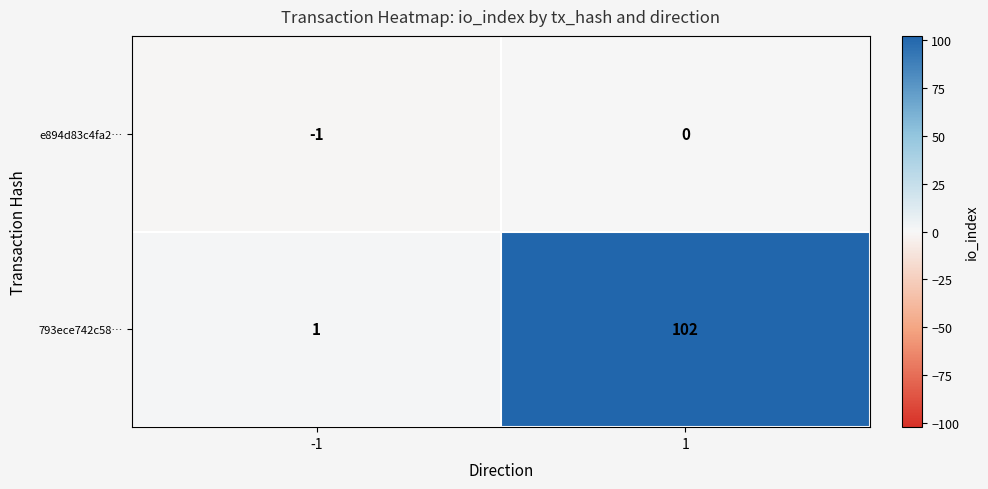

Count the number of data series in this chart.

2